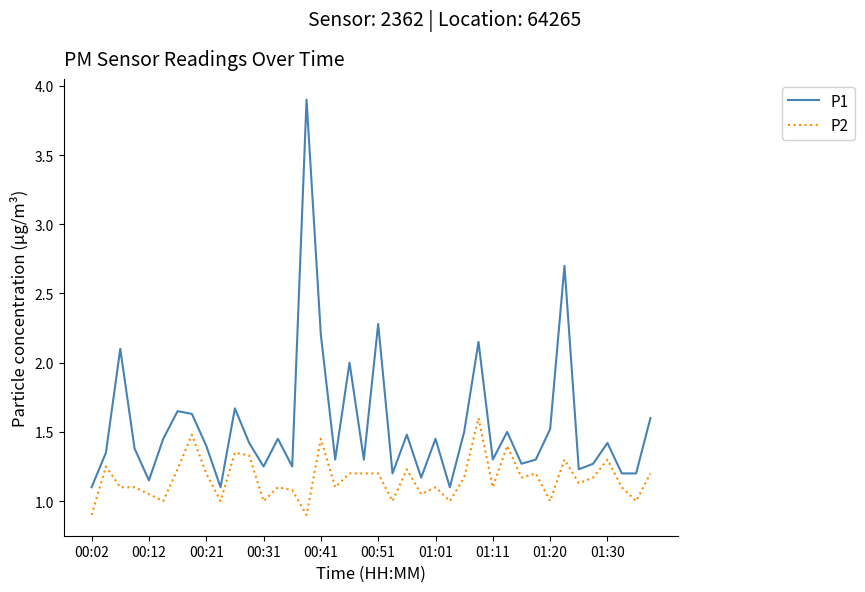

List the series in order of their overall mean, highest first.

P1, P2